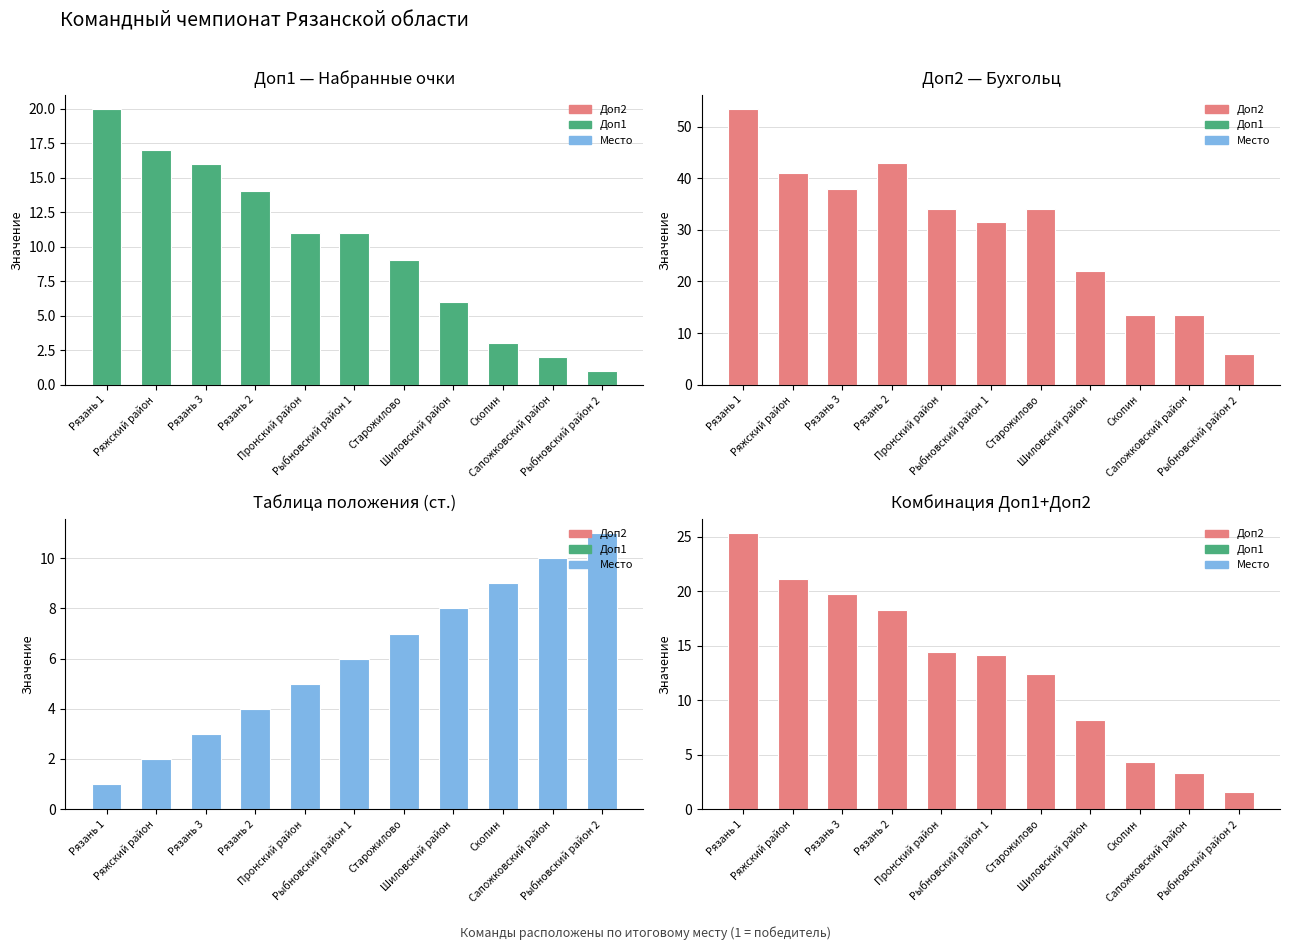

Which series has the widest spread of values?

Доп2